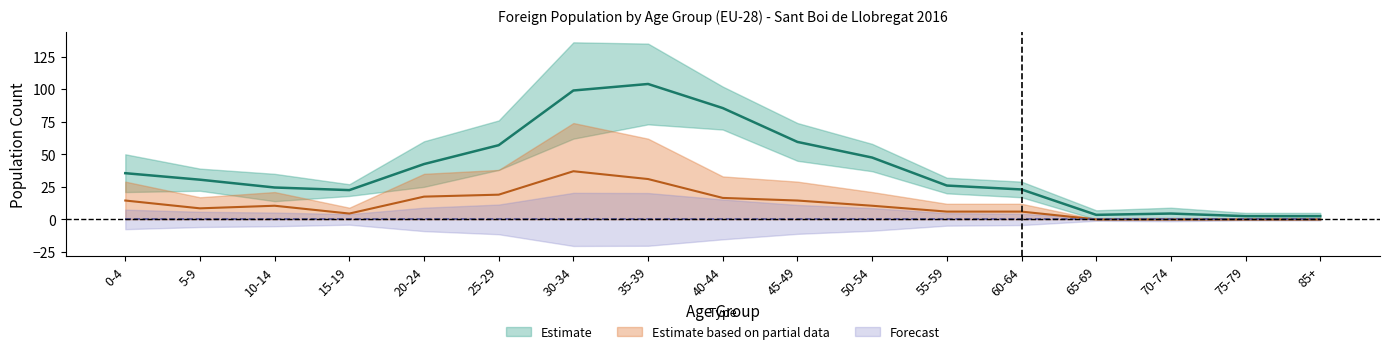

The value of Women at 55-59 is 9.3. True or false?

False